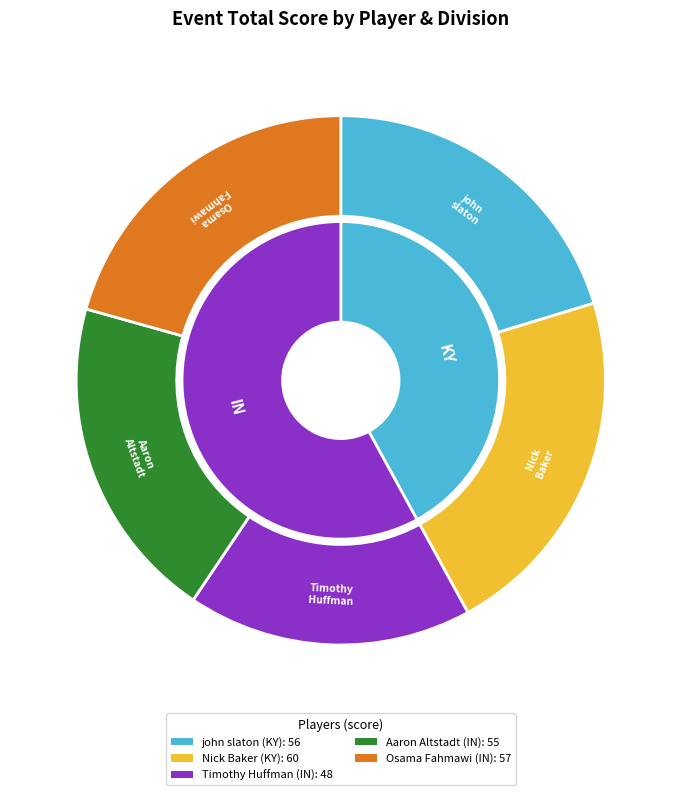

What percentage is the Timothy Huffman (IN) slice, to the nearest percent?

17%